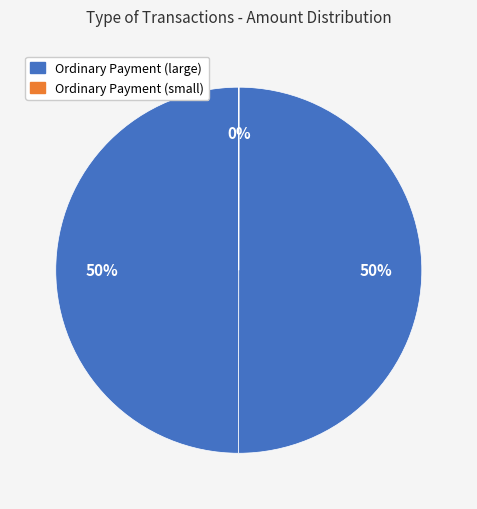

Count the number of slices in the pie.

4